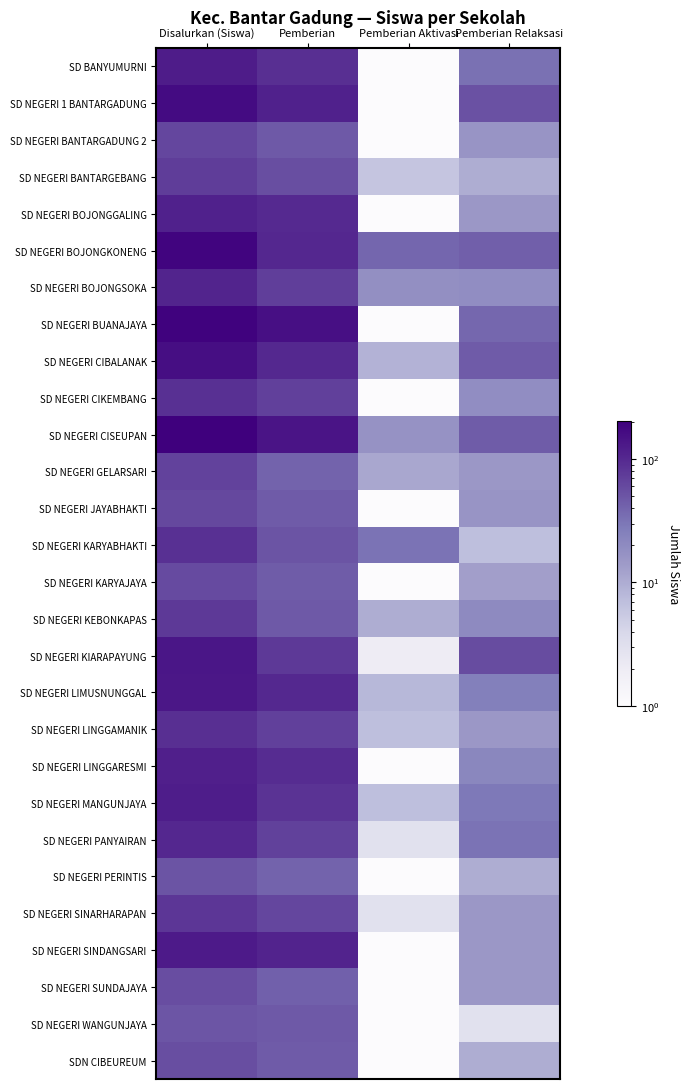

Rank the series at Disalurkan (Siswa) from highest to lowest value.

SD NEGERI CISEUPAN, SD NEGERI BUANAJAYA, SD NEGERI BOJONGKONENG, SD NEGERI 1 BANTARGADUNG, SD NEGERI CIBALANAK, SD NEGERI KIARAPAYUNG, SD NEGERI LIMUSNUNGGAL, SD NEGERI SINDANGSARI, SD BANYUMURNI, SD NEGERI MANGUNJAYA, SD NEGERI LINGGARESMI, SD NEGERI BOJONGGALING, SD NEGERI BOJONGSOKA, SD NEGERI PANYAIRAN, SD NEGERI LINGGAMANIK, SD NEGERI KARYABHAKTI, SD NEGERI CIKEMBANG, SD NEGERI SINARHARAPAN, SD NEGERI KEBONKAPAS, SD NEGERI BANTARGEBANG, SD NEGERI GELARSARI, SD NEGERI BANTARGADUNG 2, SD NEGERI JAYABHAKTI, SD NEGERI KARYAJAYA, SD NEGERI SUNDAJAYA, SDN CIBEUREUM, SD NEGERI PERINTIS, SD NEGERI WANGUNJAYA